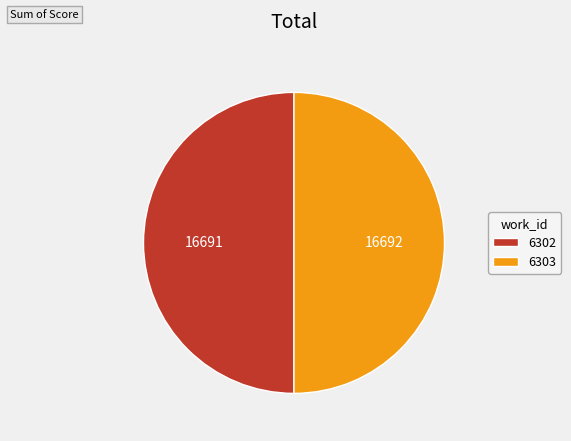

What is the ratio of the value at 6303 to the value at 6302?

1.0